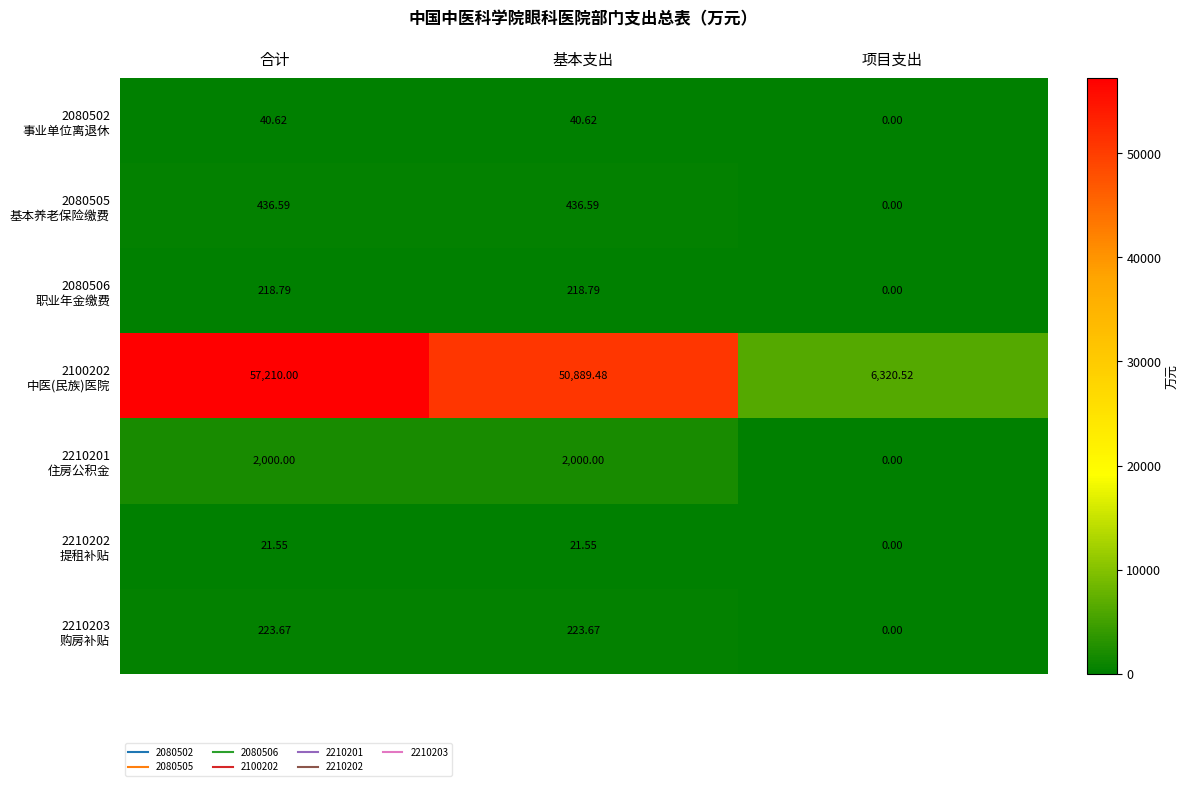

Which category has the highest value across all series?

合计